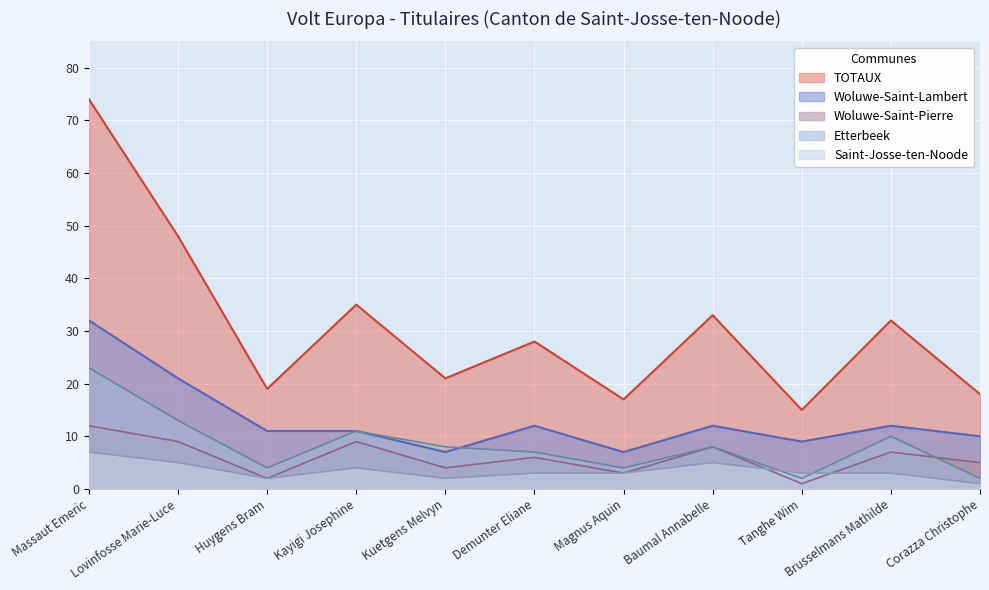

Reading left to right, list all the values displayed in this chart.

Etterbeek: Massaut Emeric=23	Lovinfosse Marie-Luce=13	Huygens Bram=4	Kayigi Josephine=11	Kuetgens Melvyn=8	Demunter Eliane=7	Magnus Aquin=4	Baumal Annabelle=8	Tanghe Wim=2	Brusselmans Mathilde=10	Corazza Christophe=2
Saint-Josse-ten-Noode: Massaut Emeric=7	Lovinfosse Marie-Luce=5	Huygens Bram=2	Kayigi Josephine=4	Kuetgens Melvyn=2	Demunter Eliane=3	Magnus Aquin=3	Baumal Annabelle=5	Tanghe Wim=3	Brusselmans Mathilde=3	Corazza Christophe=1
Woluwe-Saint-Lambert: Massaut Emeric=32	Lovinfosse Marie-Luce=21	Huygens Bram=11	Kayigi Josephine=11	Kuetgens Melvyn=7	Demunter Eliane=12	Magnus Aquin=7	Baumal Annabelle=12	Tanghe Wim=9	Brusselmans Mathilde=12	Corazza Christophe=10
Woluwe-Saint-Pierre: Massaut Emeric=12	Lovinfosse Marie-Luce=9	Huygens Bram=2	Kayigi Josephine=9	Kuetgens Melvyn=4	Demunter Eliane=6	Magnus Aquin=3	Baumal Annabelle=8	Tanghe Wim=1	Brusselmans Mathilde=7	Corazza Christophe=5
TOTAUX: Massaut Emeric=74	Lovinfosse Marie-Luce=48	Huygens Bram=19	Kayigi Josephine=35	Kuetgens Melvyn=21	Demunter Eliane=28	Magnus Aquin=17	Baumal Annabelle=33	Tanghe Wim=15	Brusselmans Mathilde=32	Corazza Christophe=18